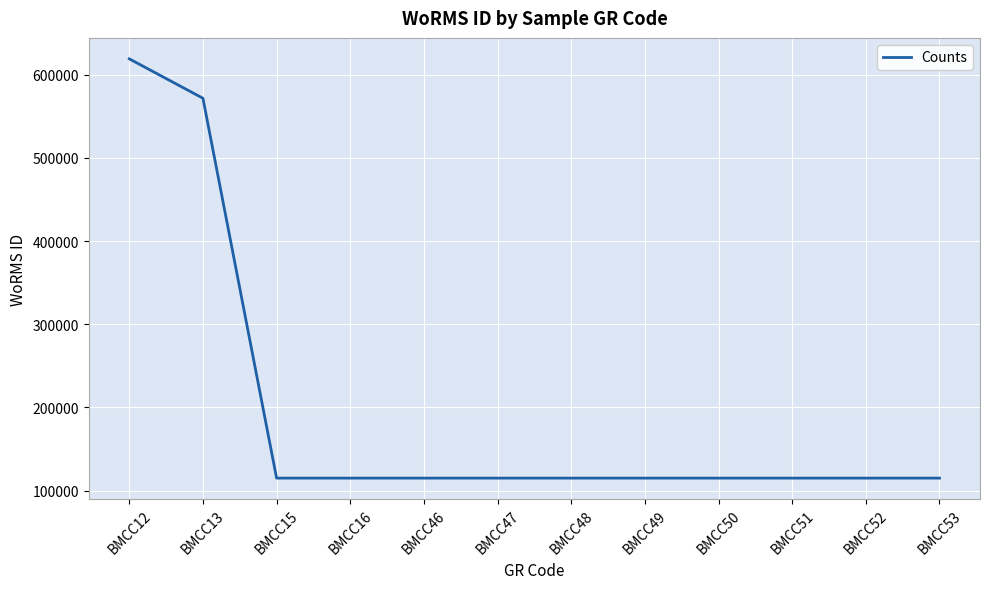

What is the maximum value shown in the chart?

619023